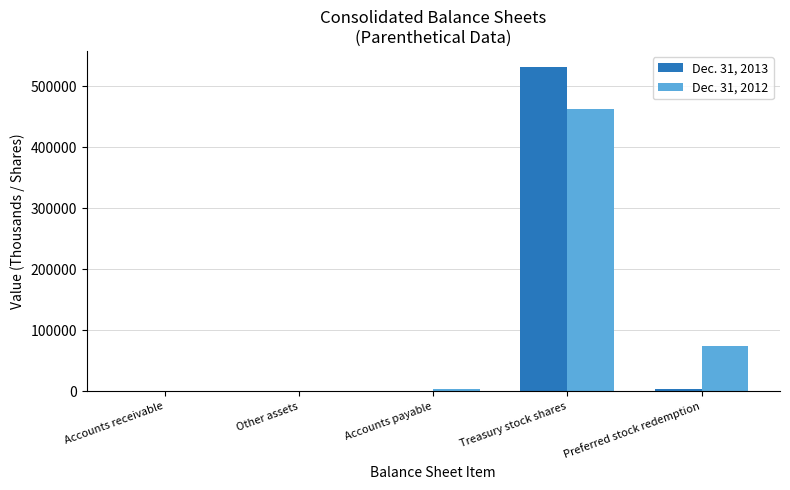

At which label does Dec. 31, 2013 reach its peak?

Treasury stock shares